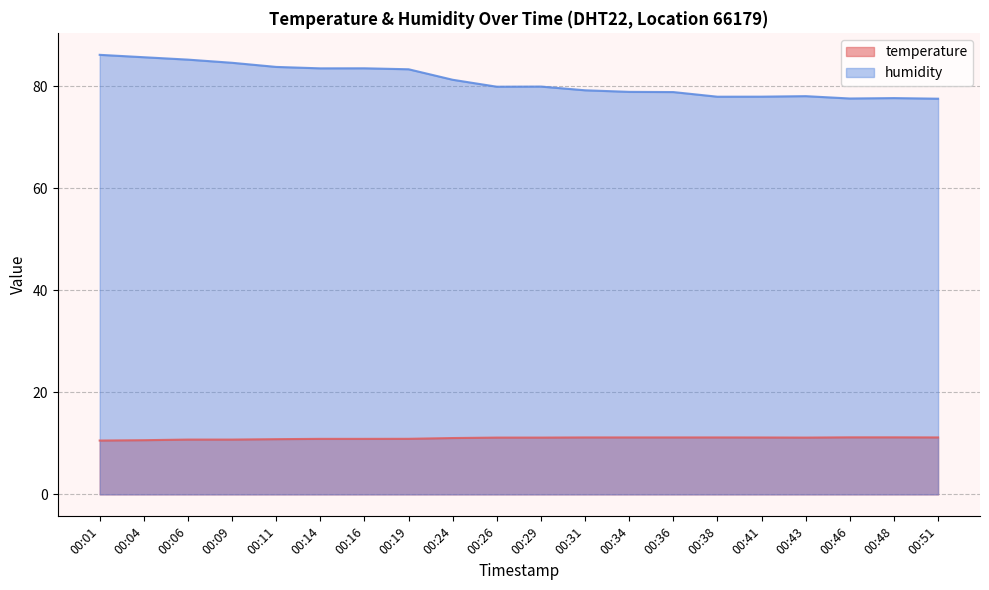

True or false: temperature and humidity cross at least once.

False